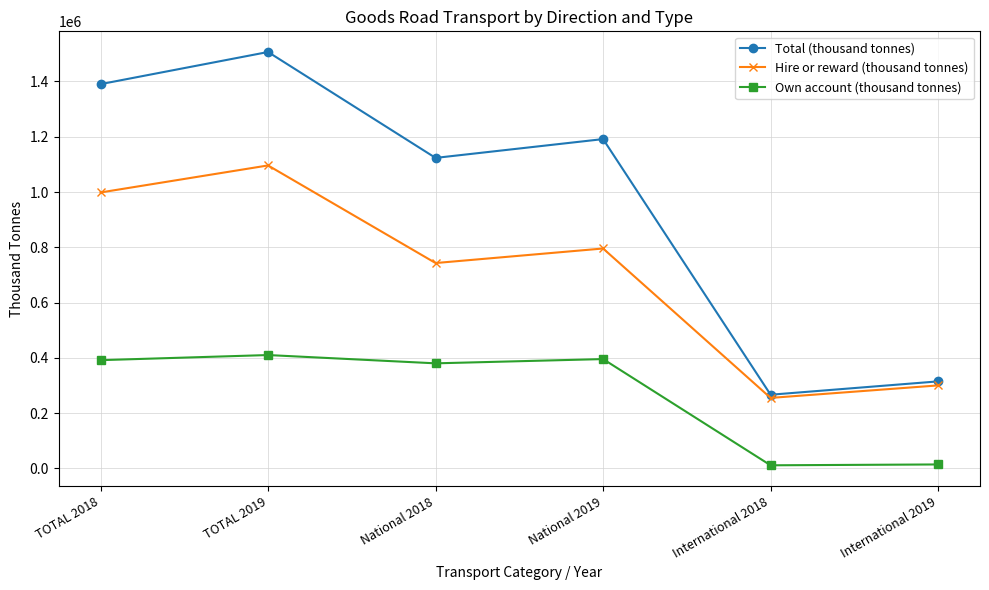

The value of Total (thousand tonnes) at National 2018 is 1123400. True or false?

True